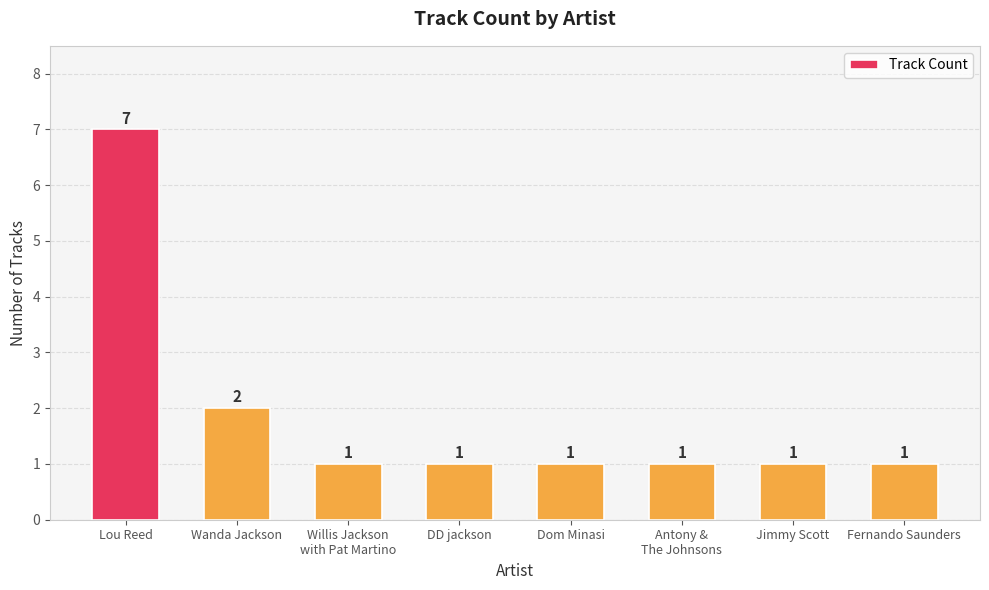

What is the value of the 7th bar from the left?

1